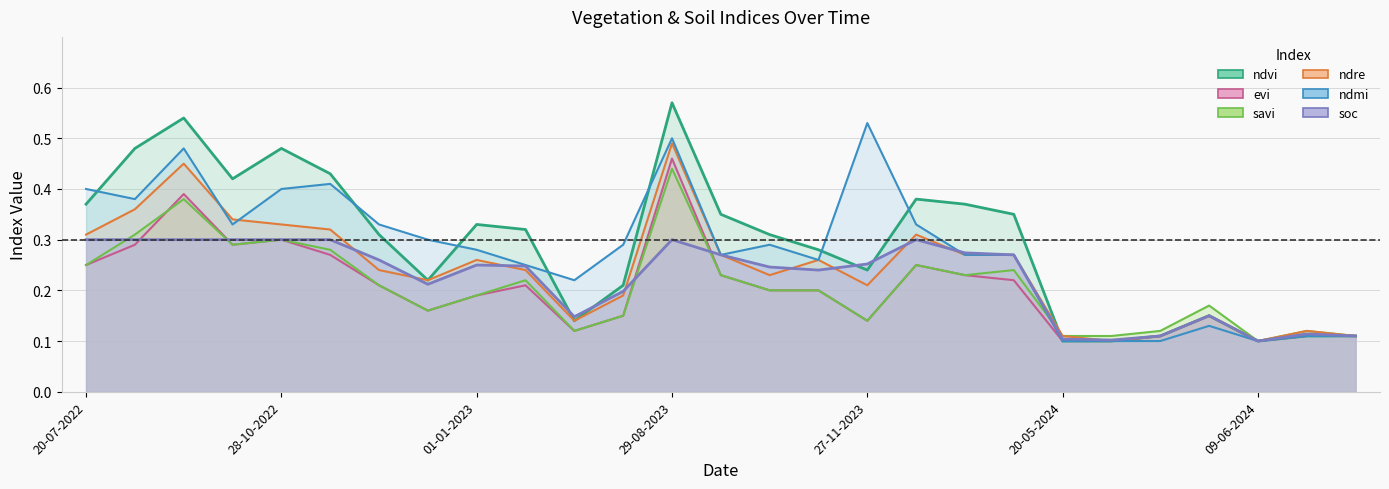

After their last crossing, which series has the higher values: savi_line or soc_line?

savi_line